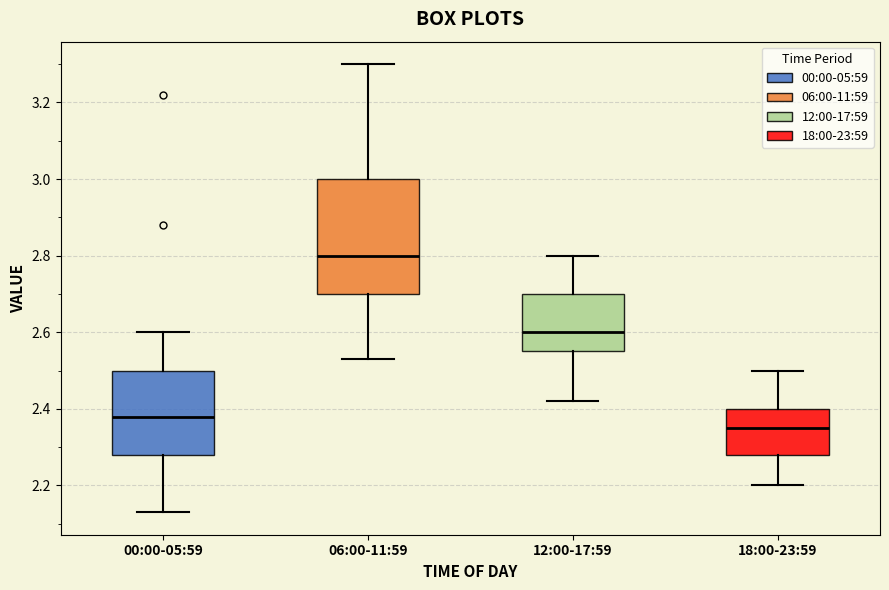

Which box has the lowest median line?

18:00-23:59